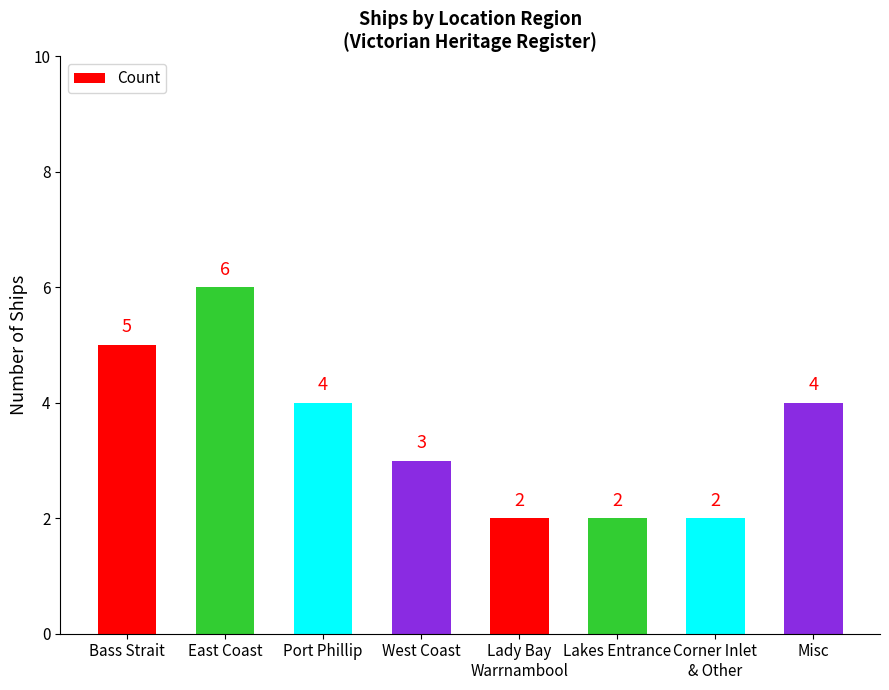

At which label does the data first exceed 4?

Bass Strait